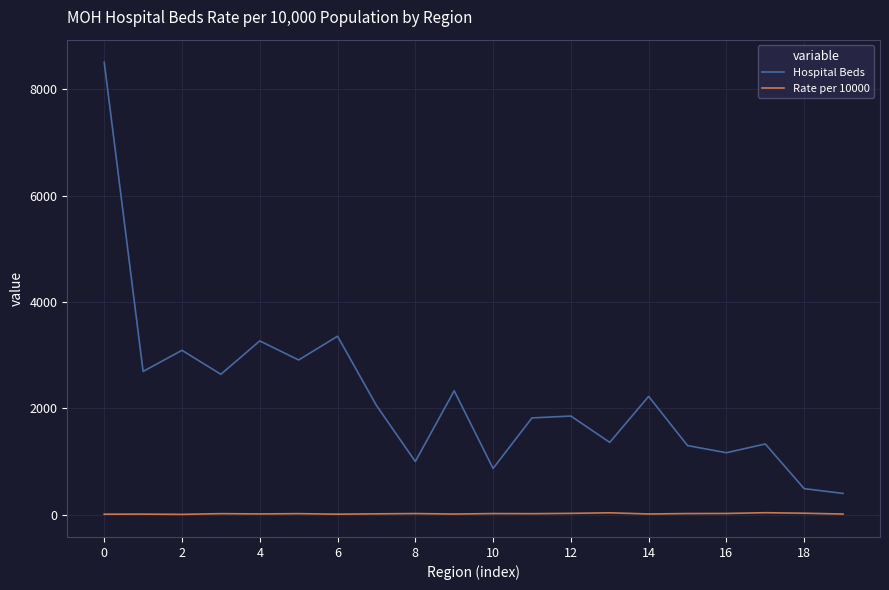

Which series has the largest total across all categories?

Hospital Beds